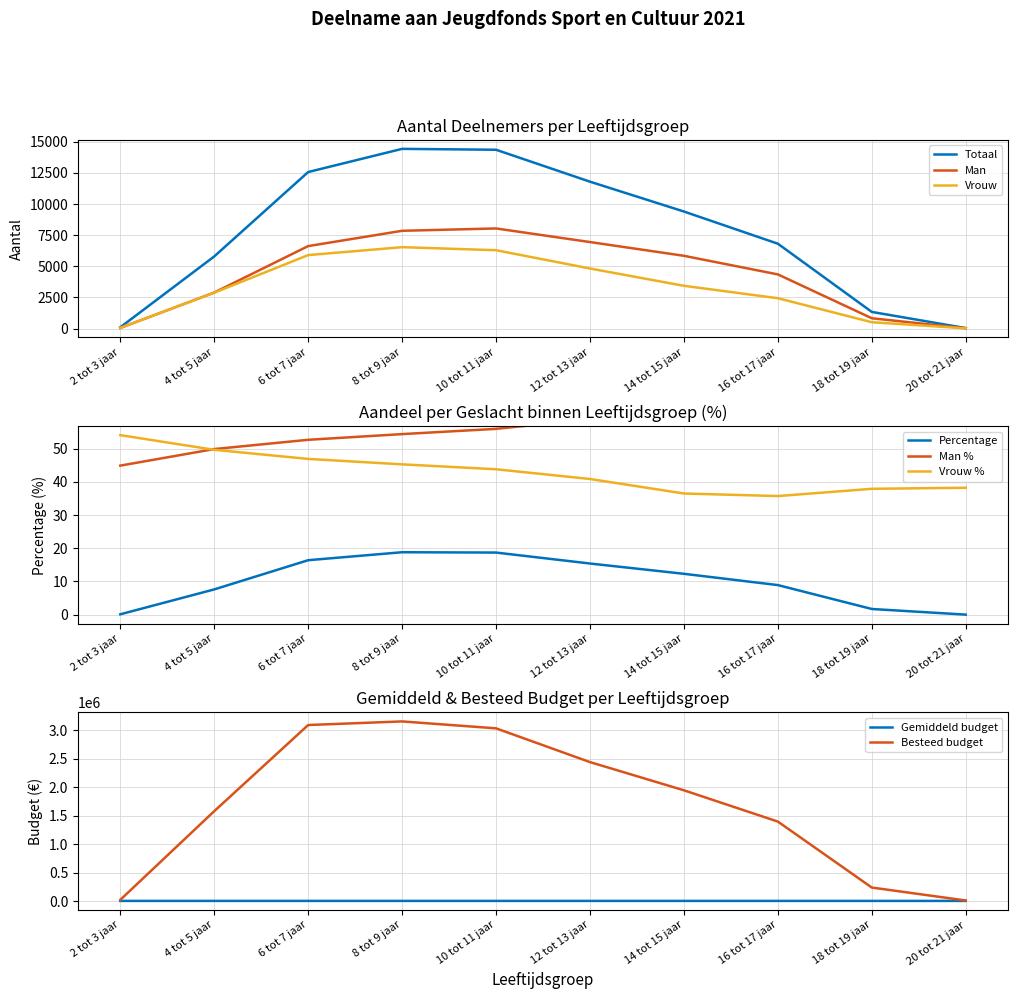

What is the maximum value for Totaal?

14428